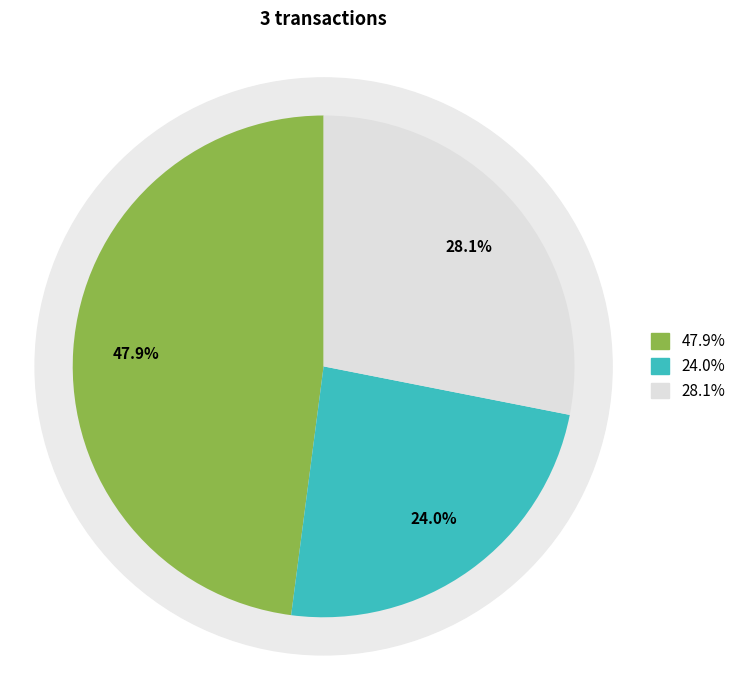

What percentage do 791278 and 646170 together represent?

76.0%